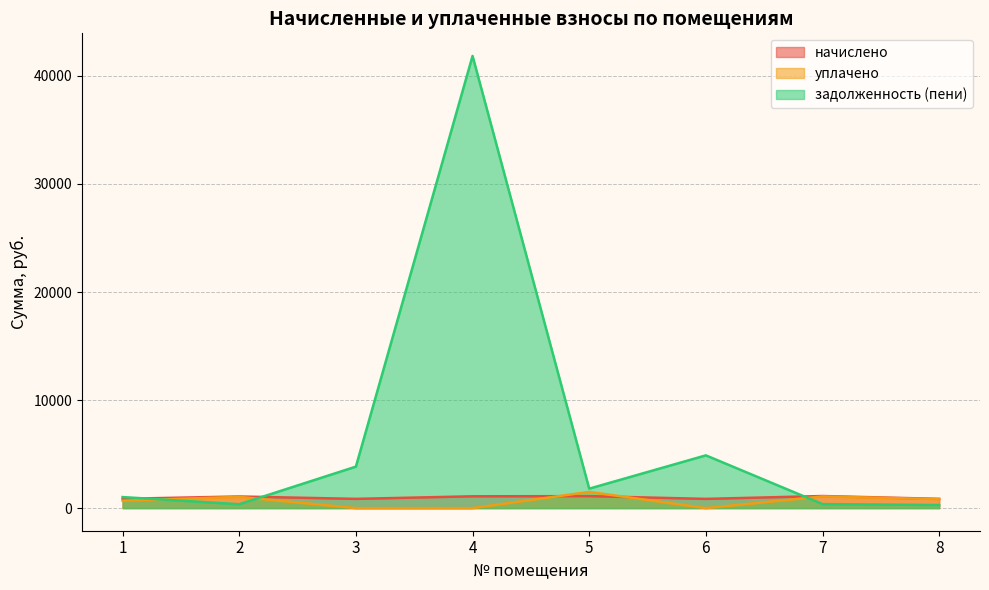

Where is задолженность (пени) nearest to the value 21066?

6